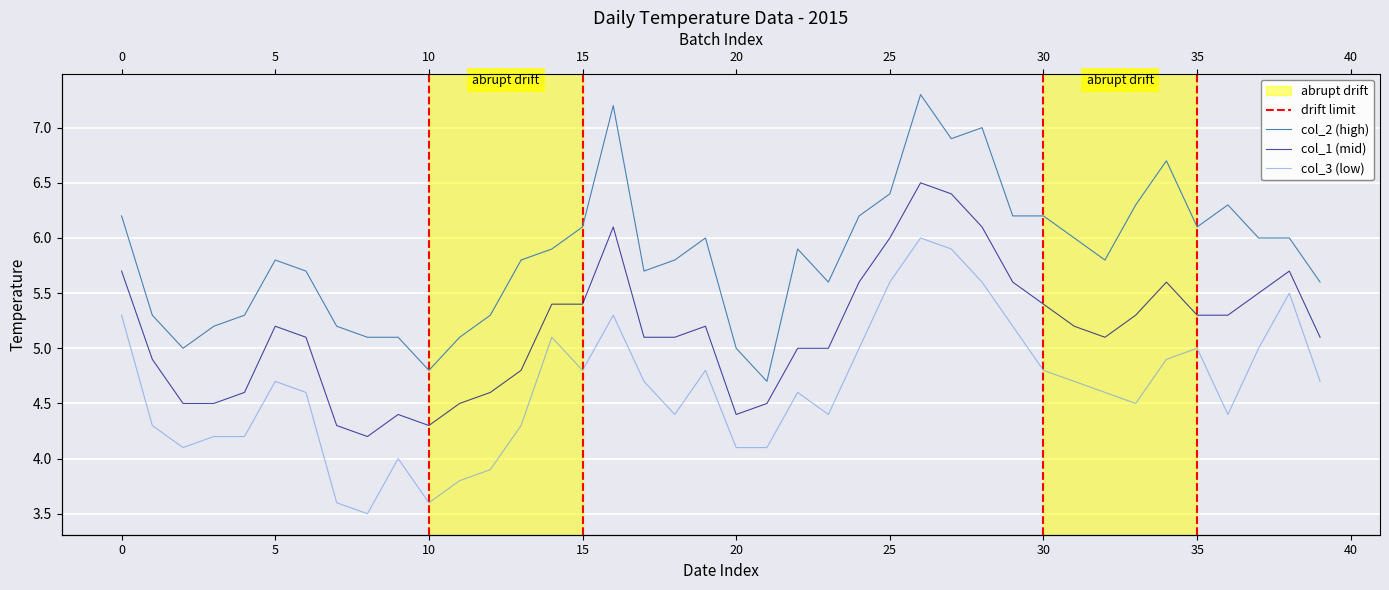

What is the difference between the second highest and minimum values in the col_3 series?

2.4